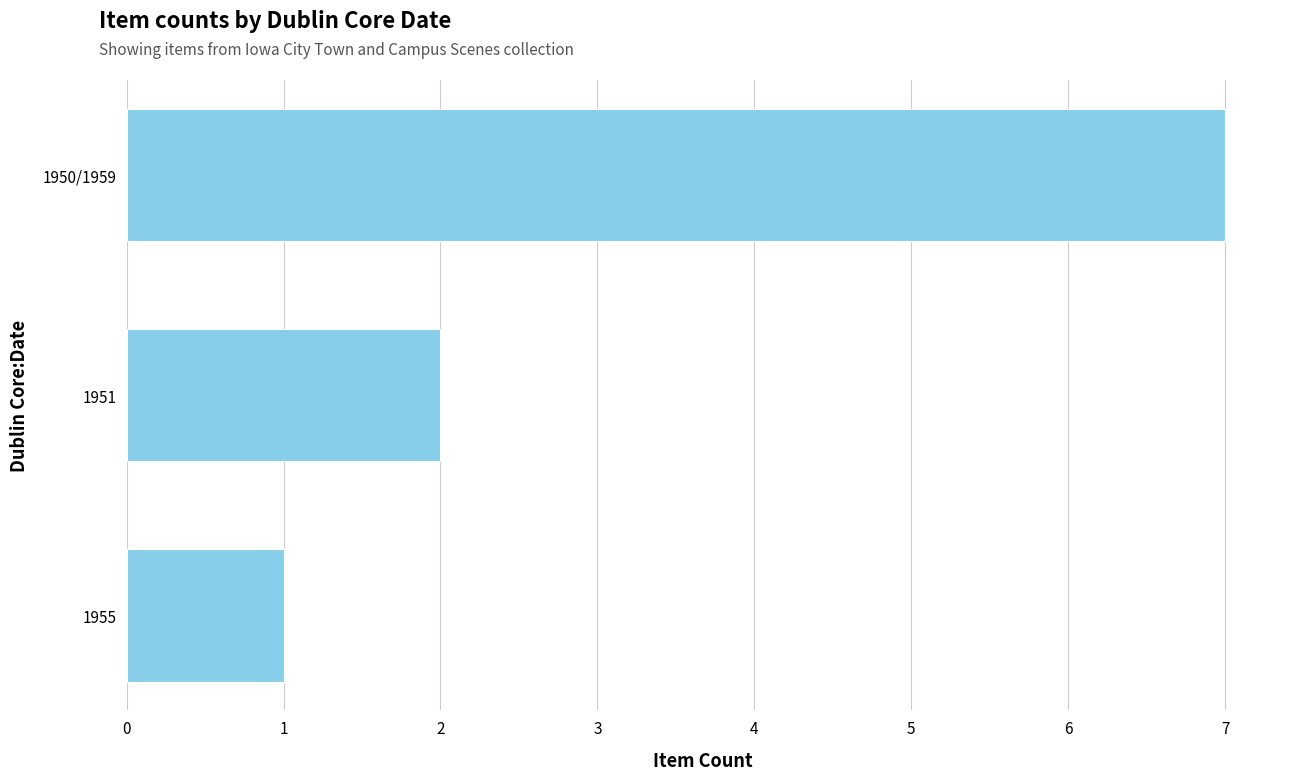

What position from the bottom is 1955?

1